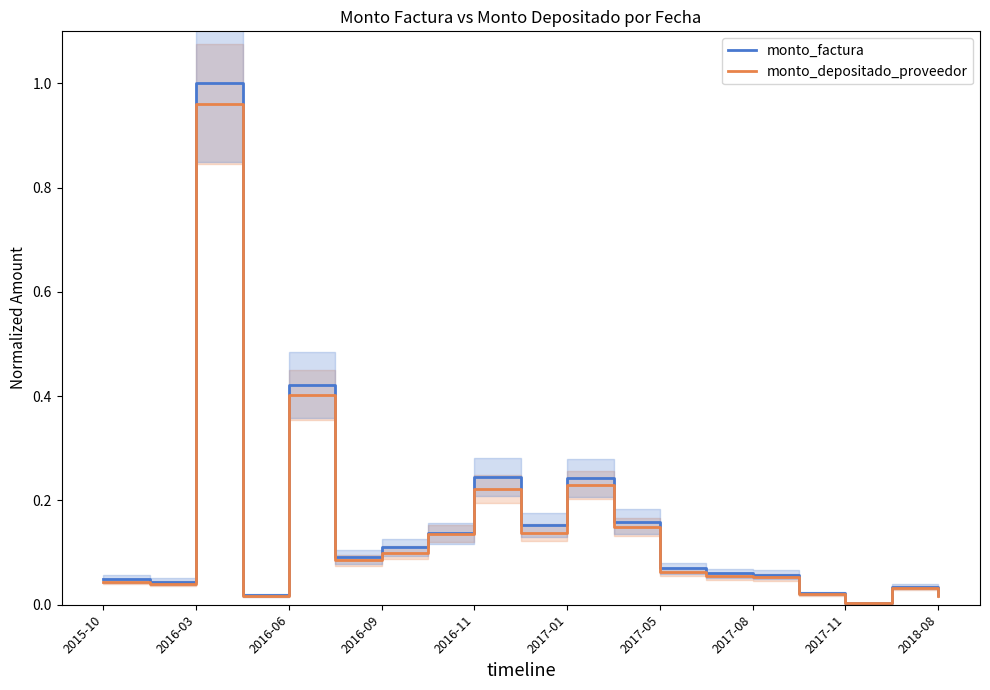

Is it true that monto_factura equals 0.0 at 2017-11?

True